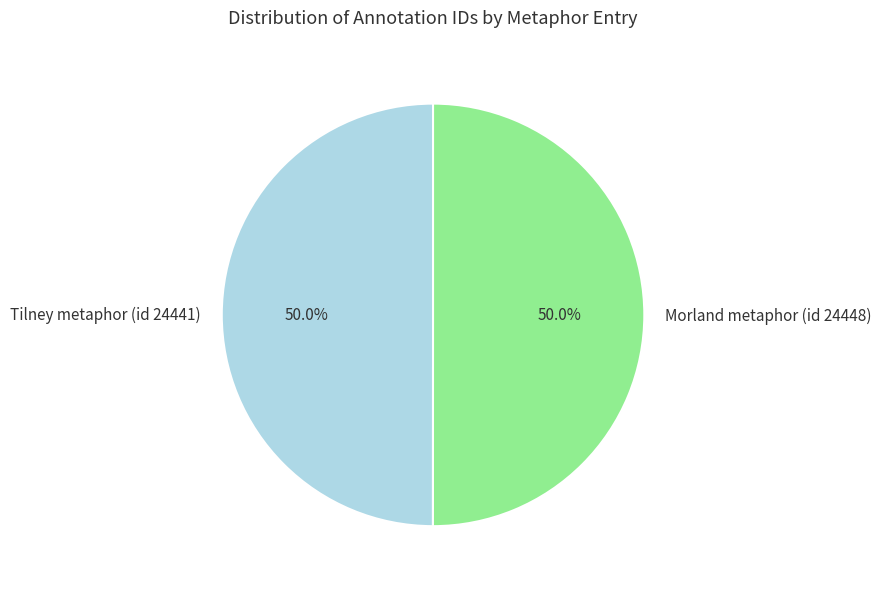

Approximately how many times larger is the value at Morland metaphor (id 24448) compared to Tilney metaphor (id 24441)?

1.0